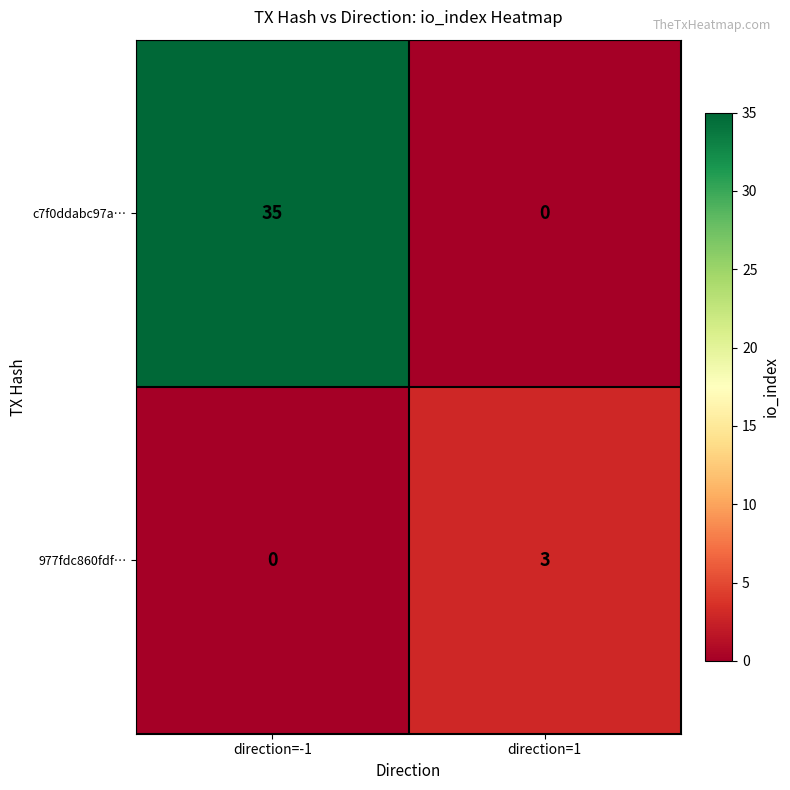

What is the difference between the 977fdc860fdf… values at direction=1 and direction=-1?

3